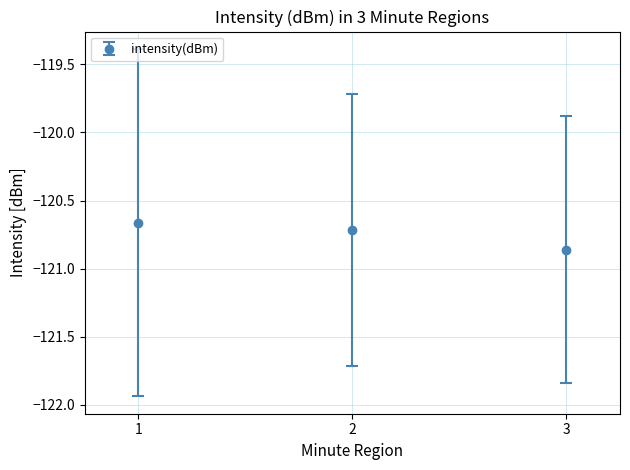

At which category does the chart reach its minimum across all series?

3